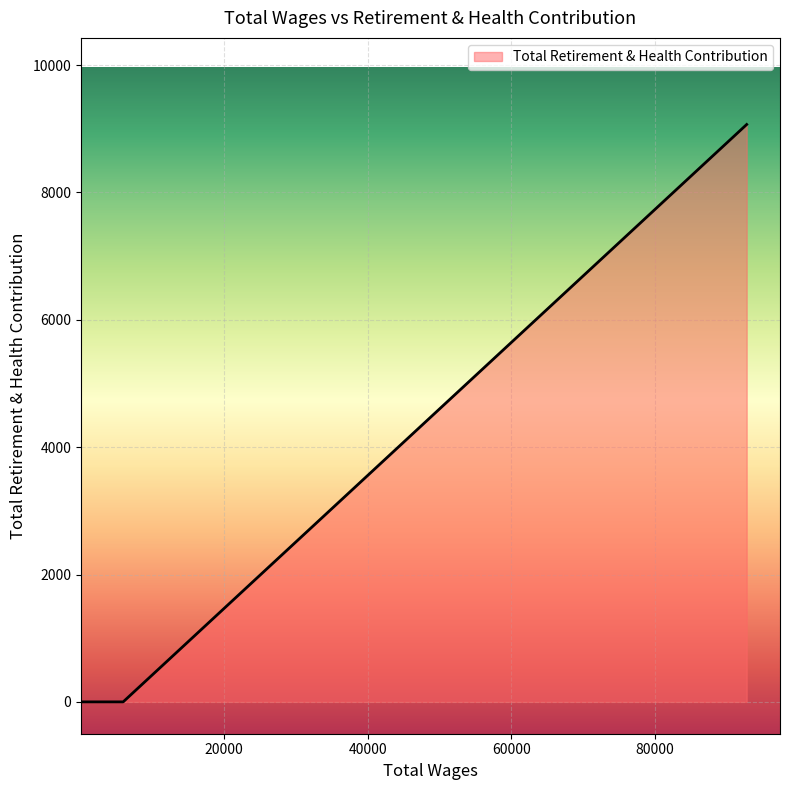

What is the greatest value displayed?

9066